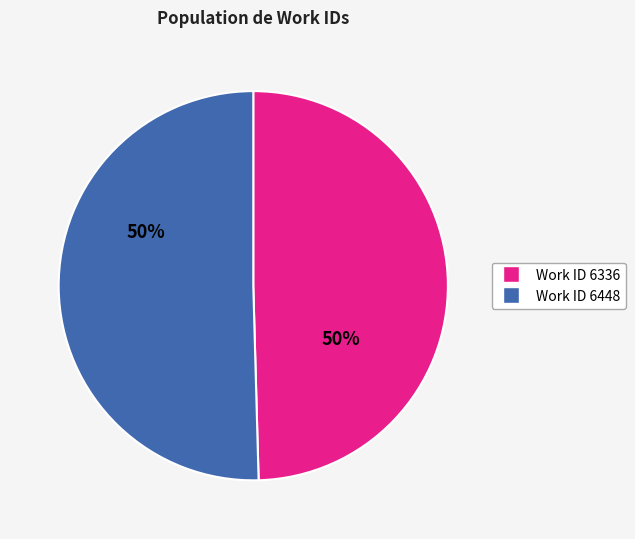

Do Work ID 6448 and Work ID 6336 together represent more than half of the pie?

Yes